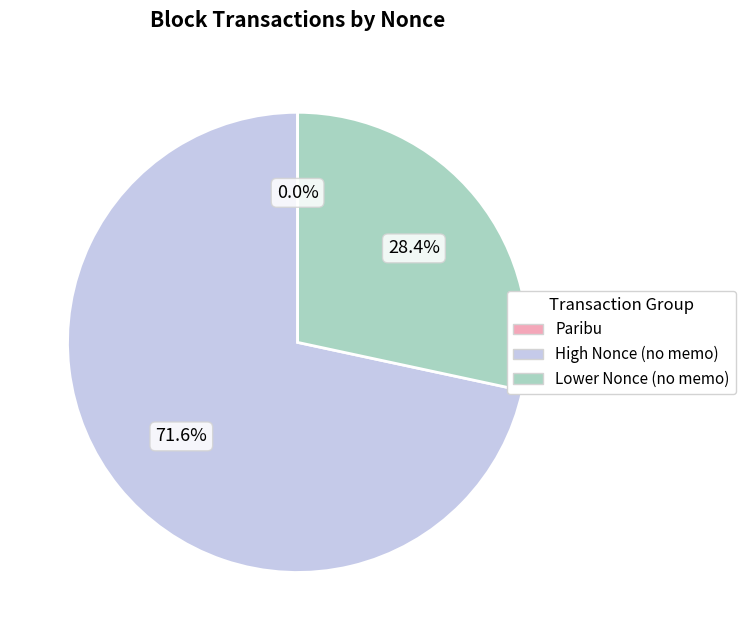

Is there any slice that represents more than half of the pie?

Yes